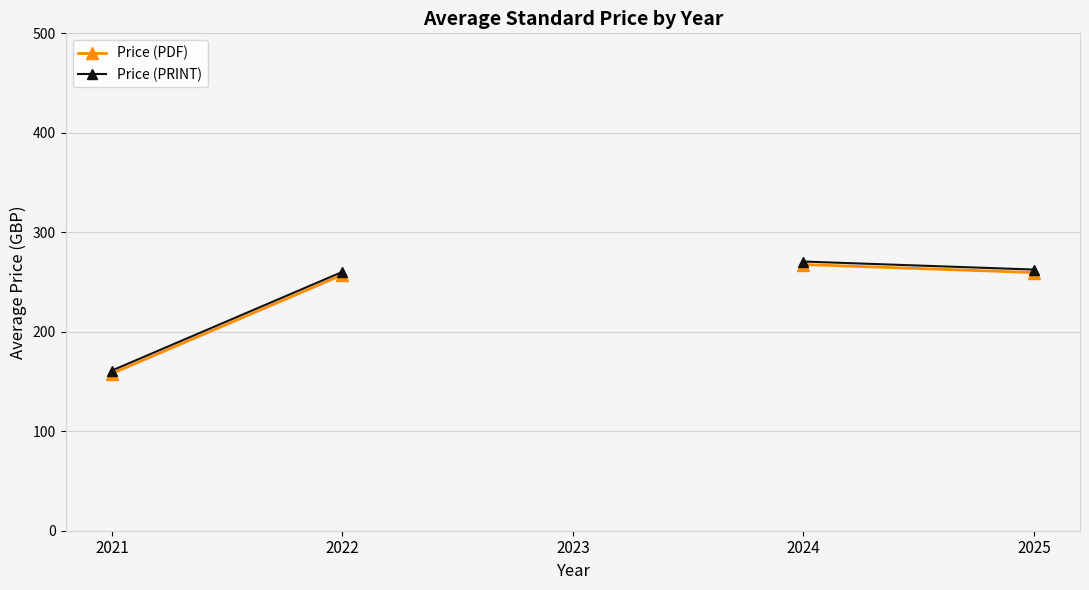

What is the total value across all series at 2024?

538.2